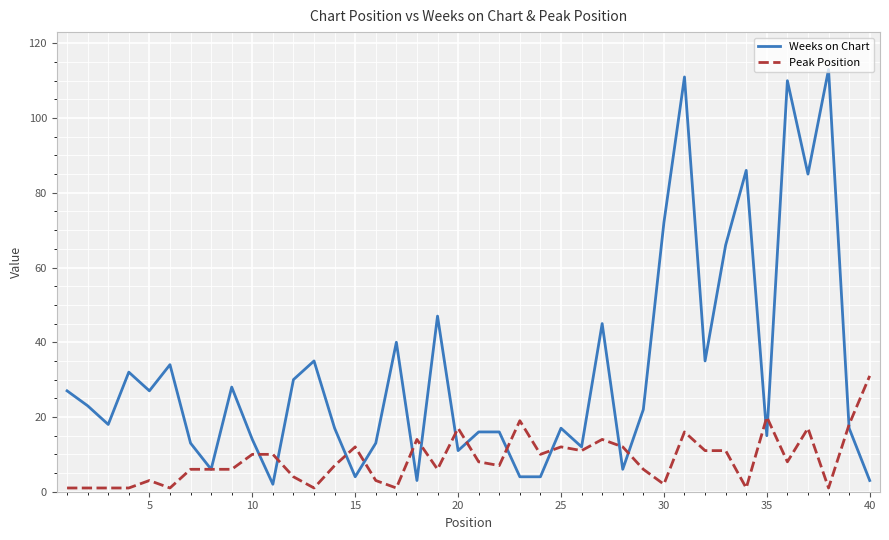

Which series has the widest spread of values?

Weeks on Chart